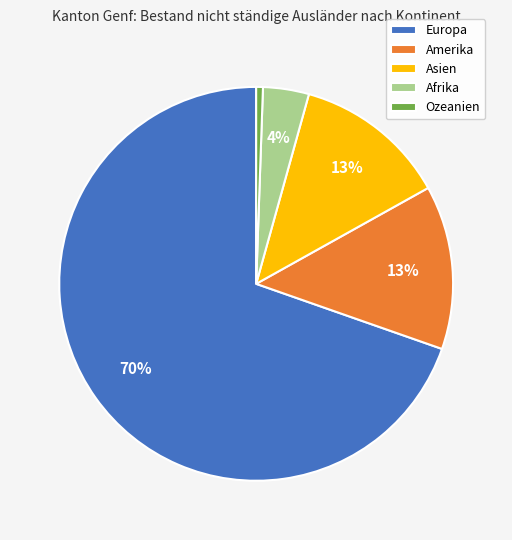

To the nearest percent, what portion does Asien represent?

13%